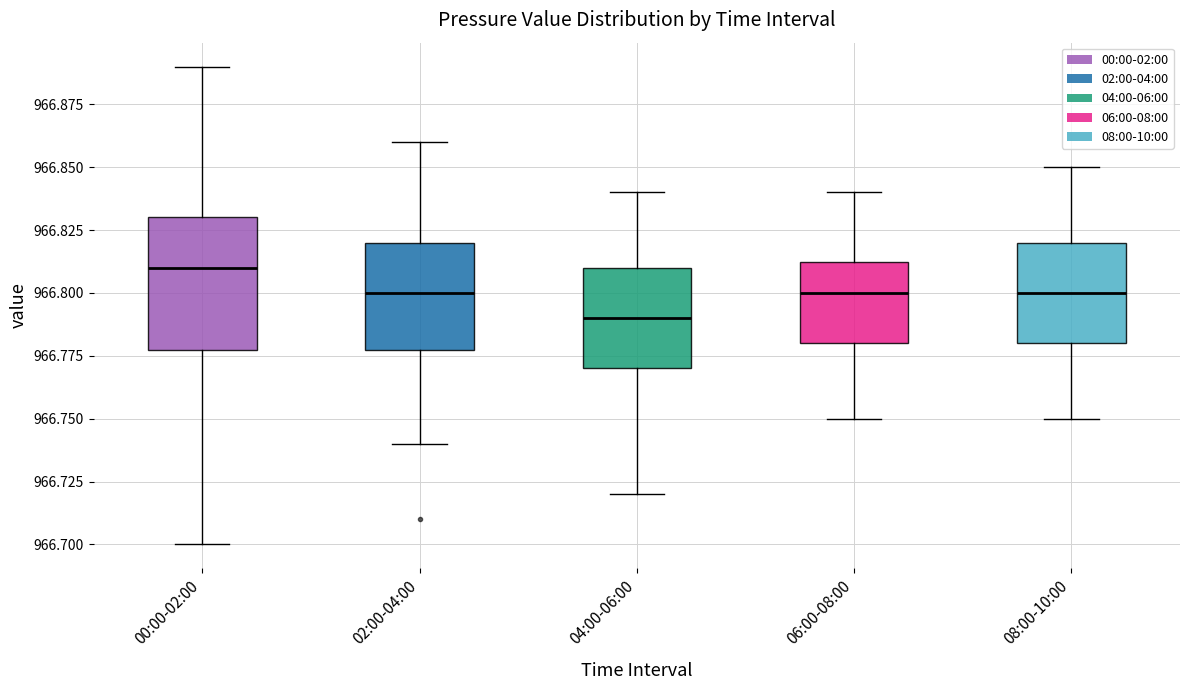

Reading left to right, read every box against the y-axis: the position of its median line, the range the box covers, and the ends of its whiskers. The values are not printed on the chart, so give them approximately, as read against the axis.

00:00-02:00: median 966.810, box 966.780 to 966.830, whiskers 966.700 to 966.890
02:00-04:00: median 966.800, box 966.780 to 966.820, whiskers 966.740 to 966.860
04:00-06:00: median 966.790, box 966.770 to 966.810, whiskers 966.720 to 966.840
06:00-08:00: median 966.800, box 966.780 to 966.815, whiskers 966.750 to 966.840
08:00-10:00: median 966.800, box 966.780 to 966.820, whiskers 966.750 to 966.850